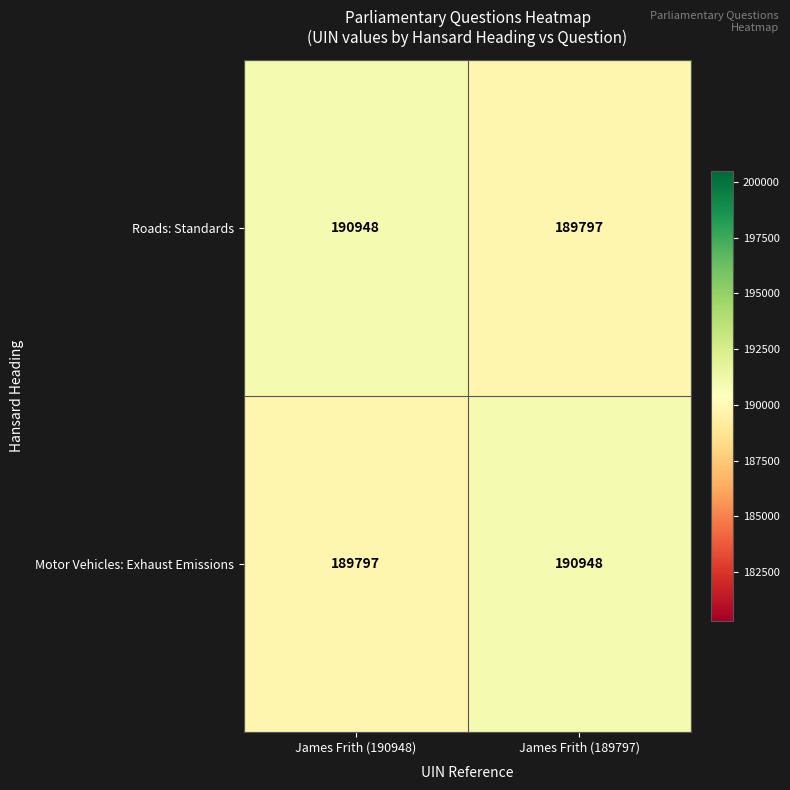

Rank the series at James Frith (189797) from highest to lowest value.

Motor Vehicles: Exhaust Emissions, Roads: Standards